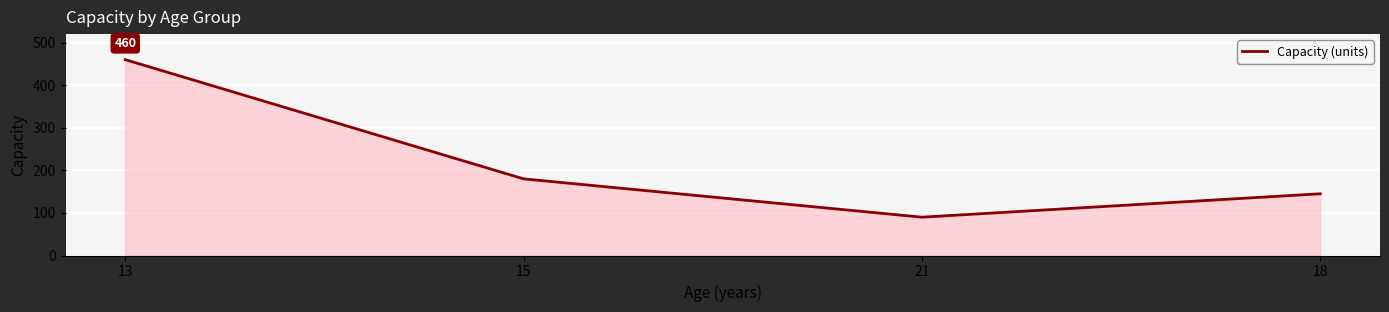

How many series are shown in this chart?

1